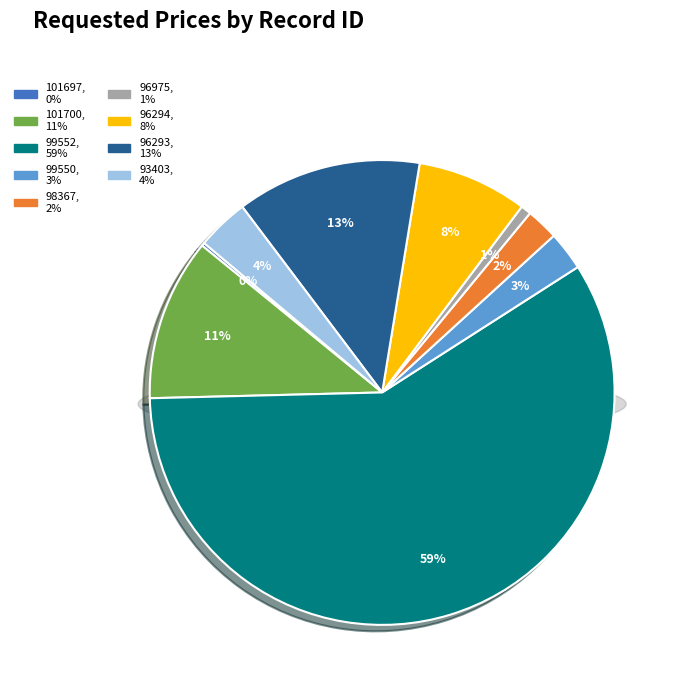

Rank the categories by value from lowest to highest.

101697, 96975, 98367, 99550, 93403, 96294, 101700, 96293, 99552